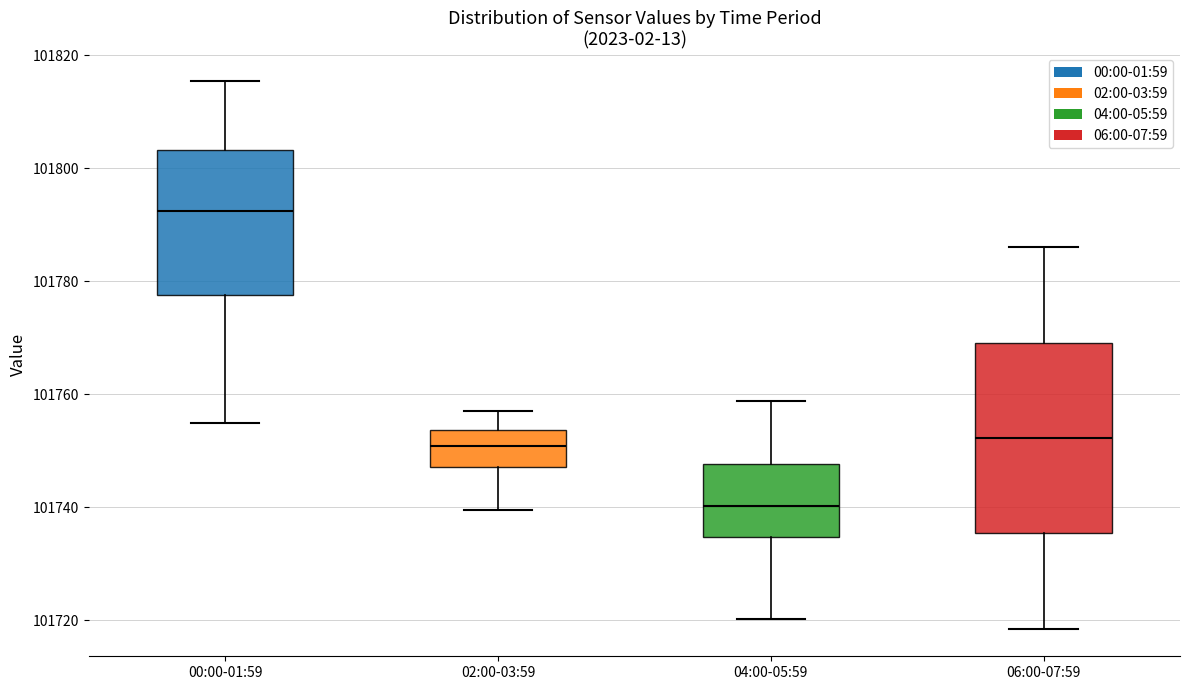

Which box is the tallest, from its lower edge to its upper edge?

06:00-07:59